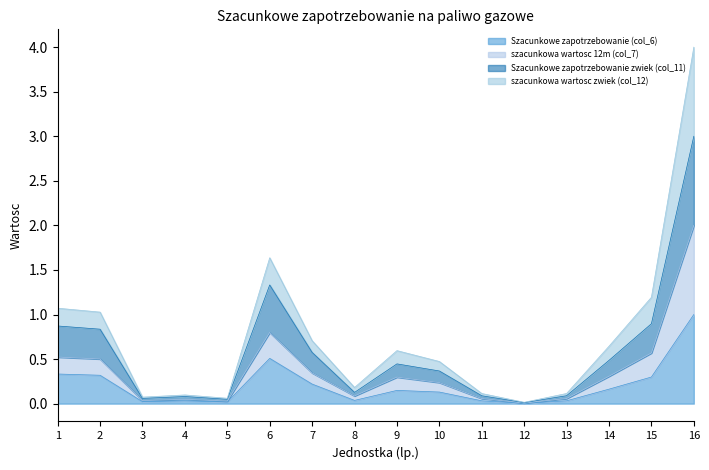

True or false: Szacunkowe zapotrzebowanie (col_6) has a value of 0.0 at 8.

True